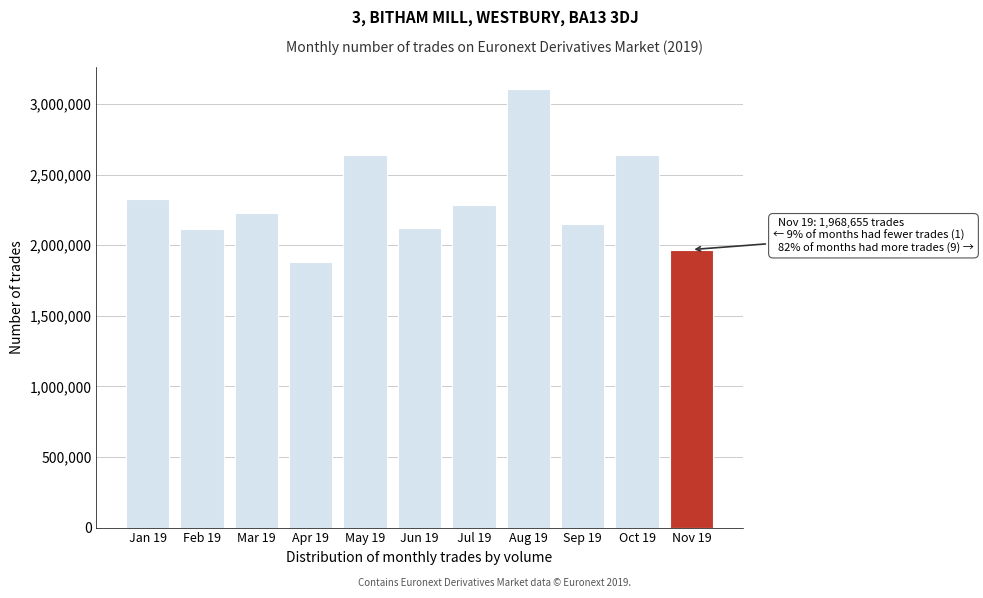

The value at Mar 19 is 2230809. True or false?

True